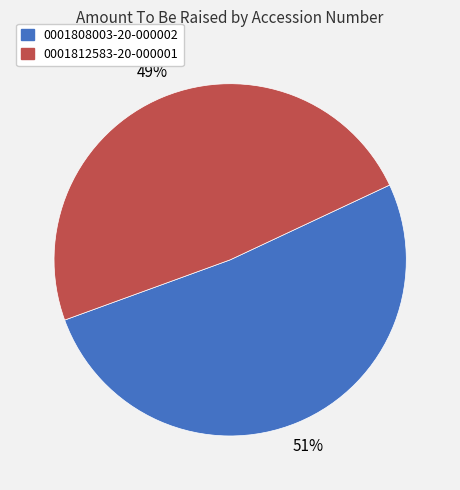

Combined, do 0001812583-20-000001 and 0001808003-20-000002 account for over 50%?

Yes